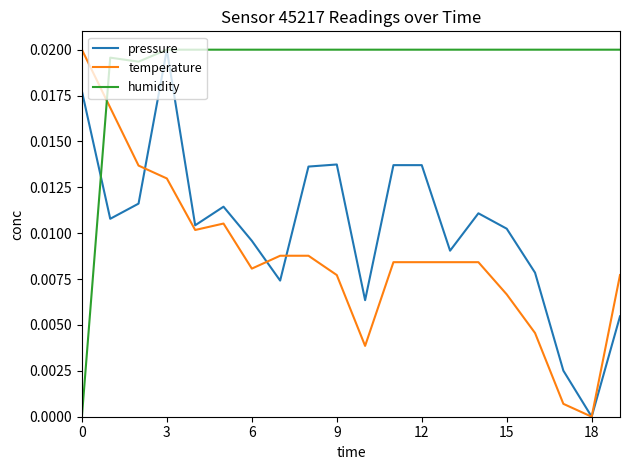

List the series in order of their overall mean, lowest first.

temperature, pressure, humidity